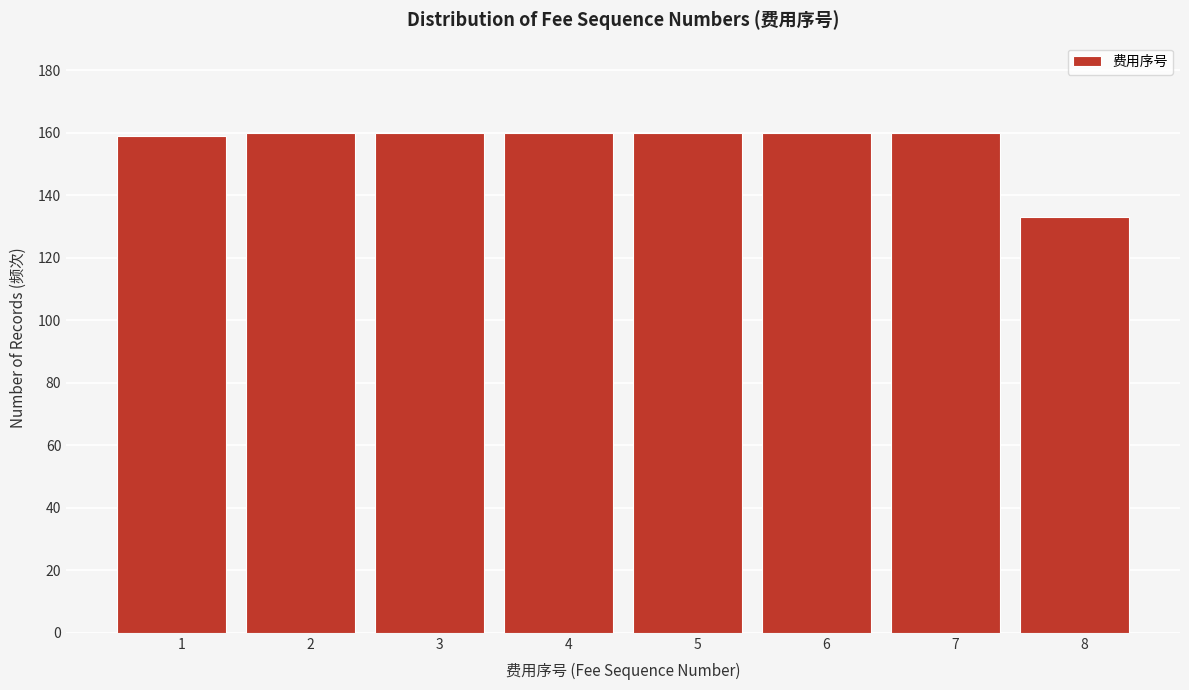

Reading left to right, extract all data points from this chart.

1=159	2=160	3=160	4=160	5=160	6=160	7=160	8=133